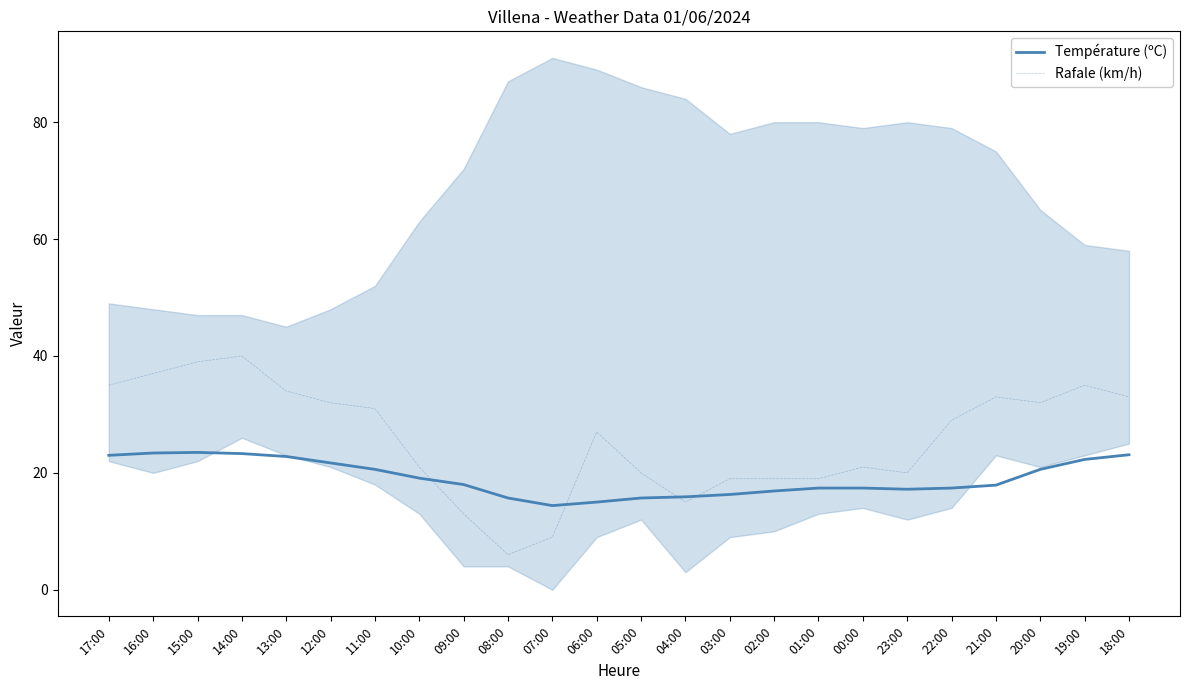

At how many categories does at least one series exceed 17?

21